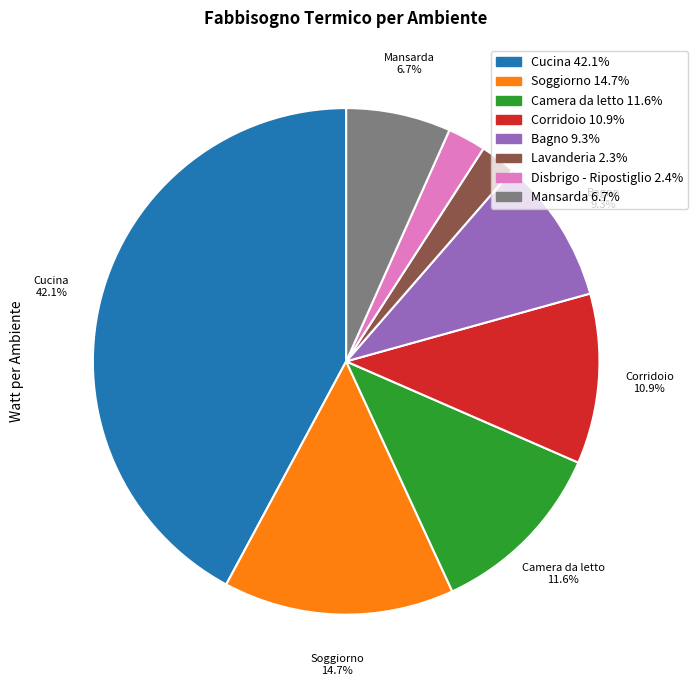

The Corridoio slice represents 11% of the pie. True or false?

True